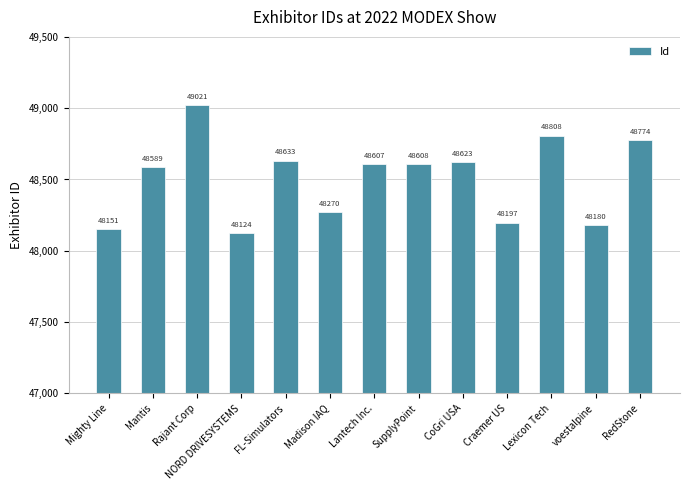

Rank the categories by value from highest to lowest.

Rajant Corp, Lexicon Tech, RedStone, FL-Simulators, CoGri USA, SupplyPoint, Lantech Inc., Mantis, Madison IAQ, Craemer US, voestalpine, Mighty Line, NORD DRIVESYSTEMS